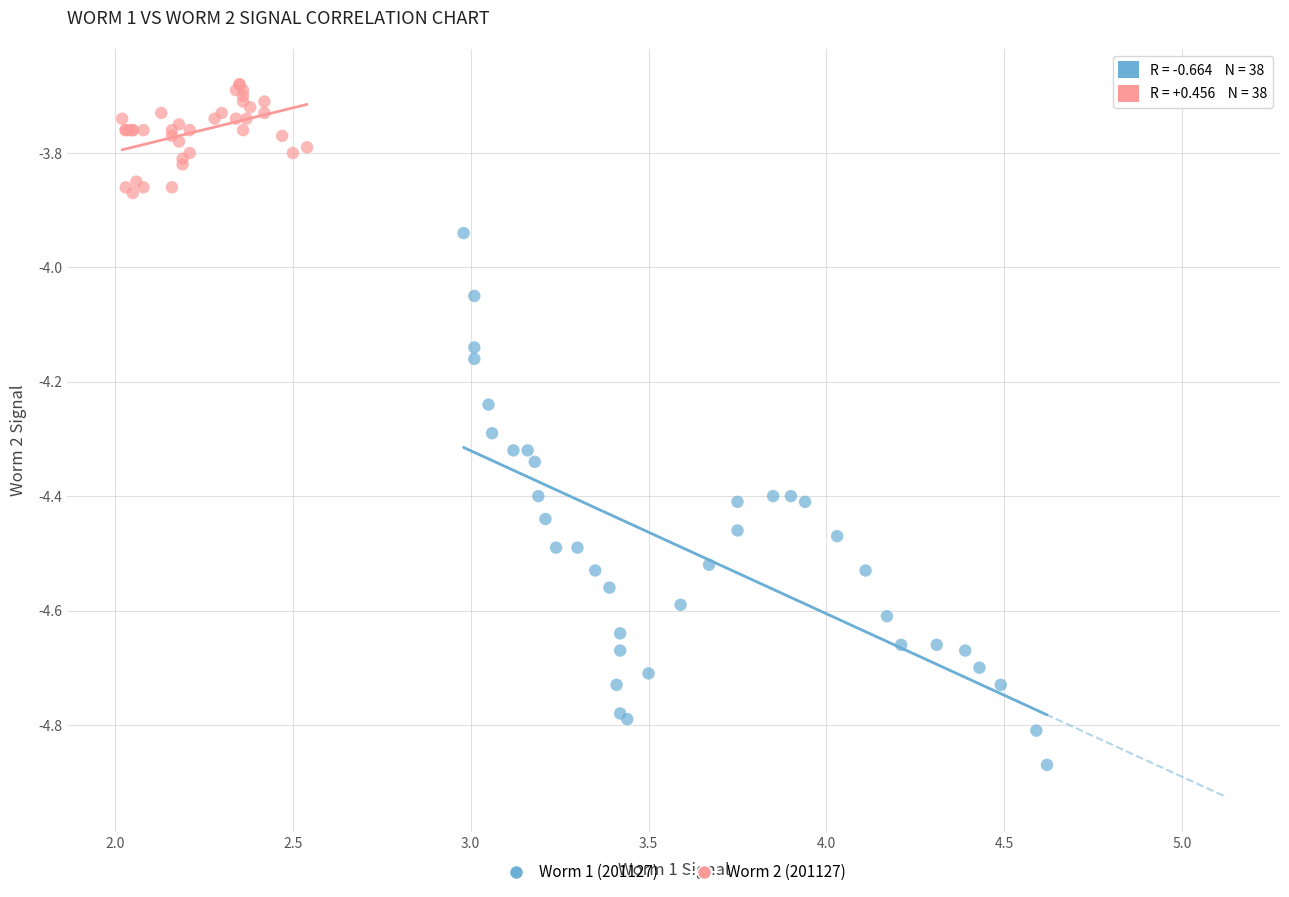

Which series contains the highest Y value?

Worm 2 (201127)